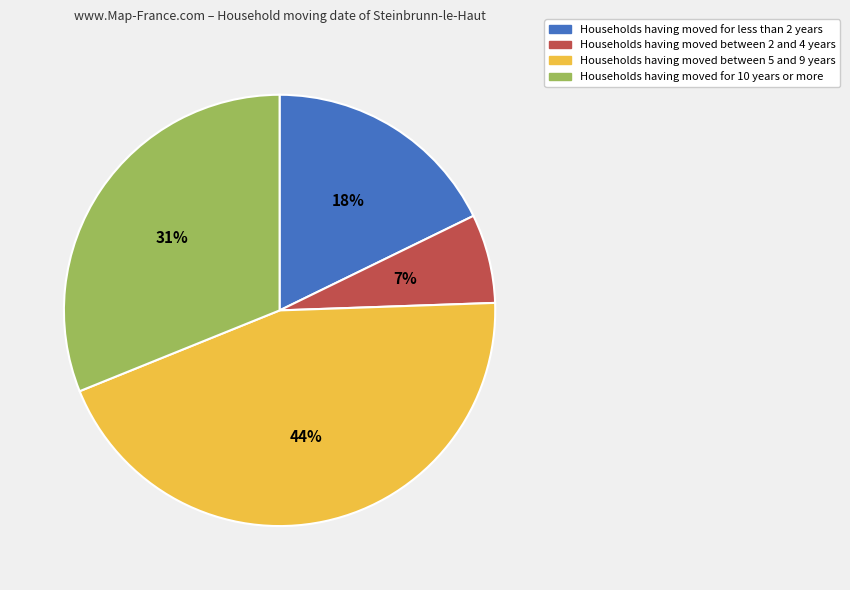

Is there any slice that represents more than half of the pie?

No